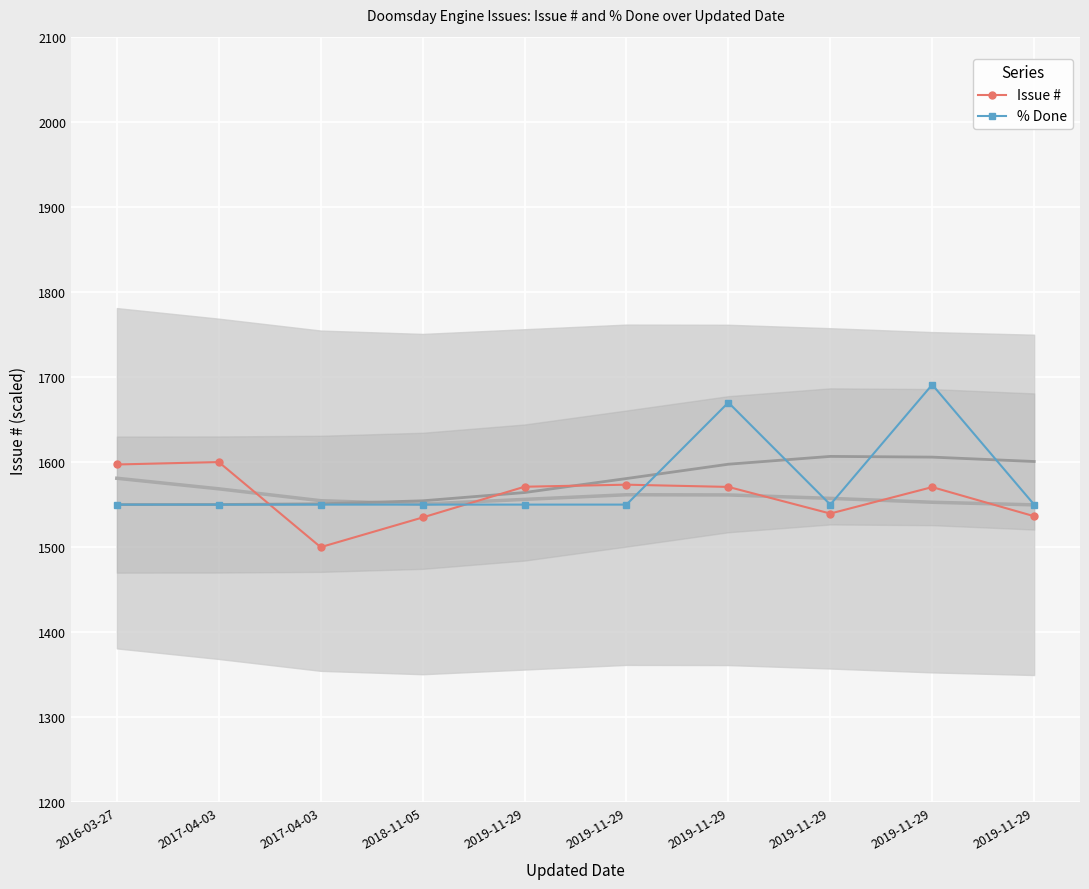

What is the value of the % Done point at the 6th from the left?

1550.0